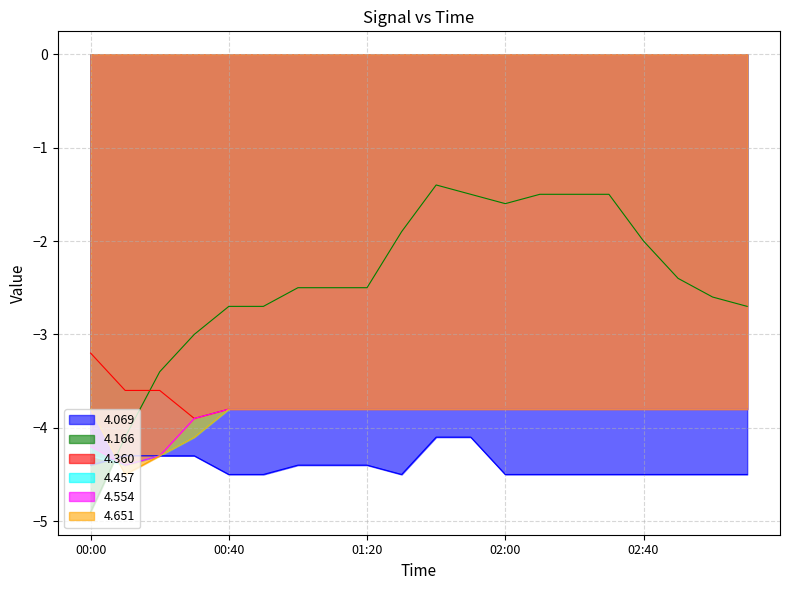

How many distinct data groups are displayed?

6